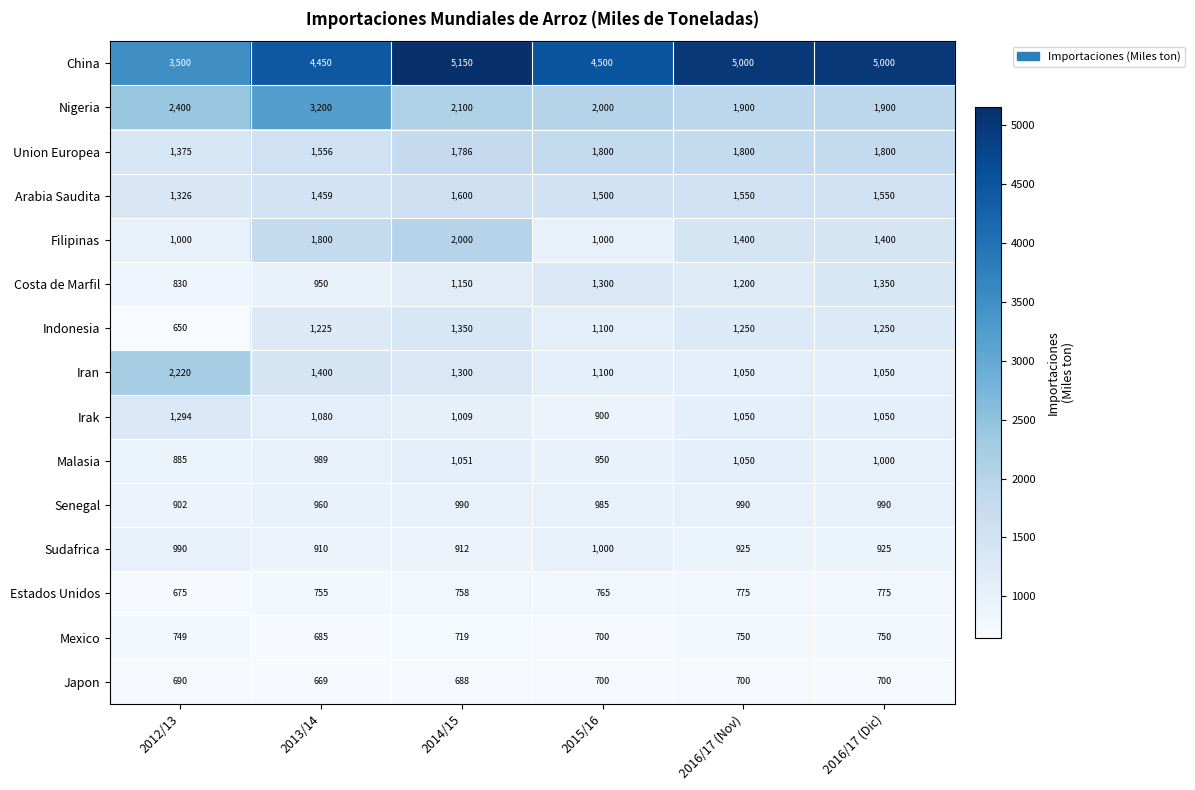

At which label does Arabia Saudita first exceed 1550?

2014/15